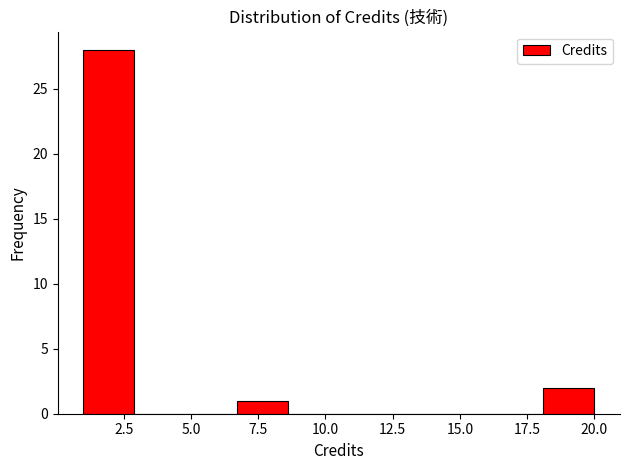

Read against the x-axis, roughly where is the centre of the tallest bar?

2.0